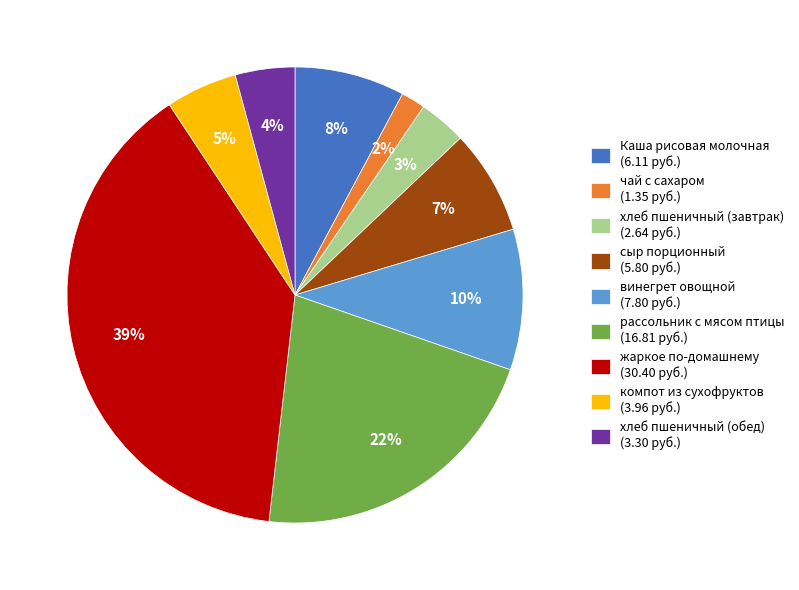

To the nearest percent, what is the difference between the компот из сухофруктов and сыр порционный slice percentages?

2%